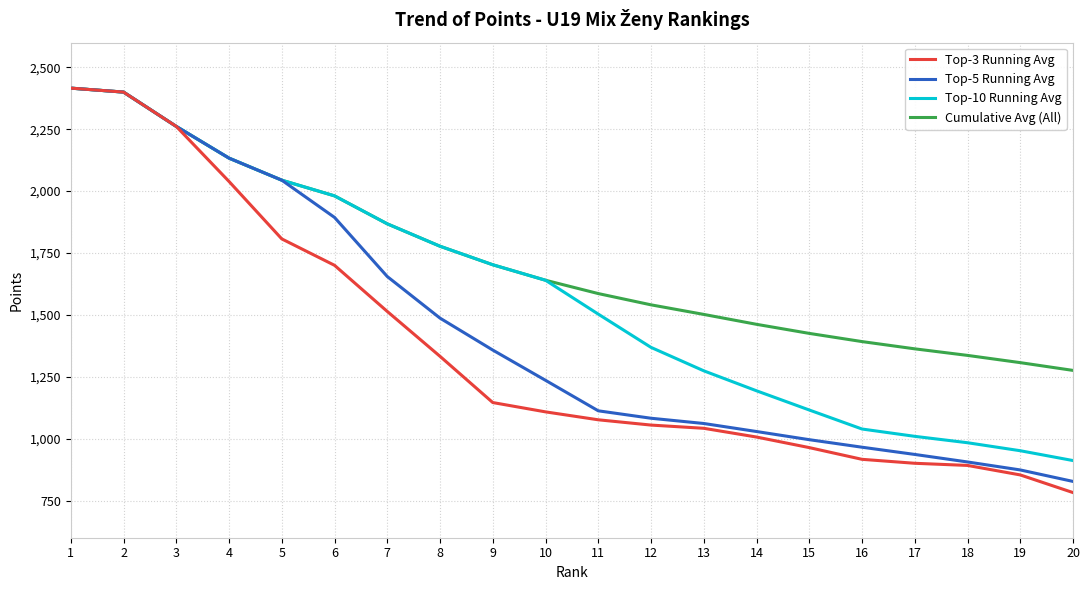

What are all the series names shown in the legend?

Top-3 Running Avg, Top-5 Running Avg, Top-10 Running Avg, Cumulative Avg (All)